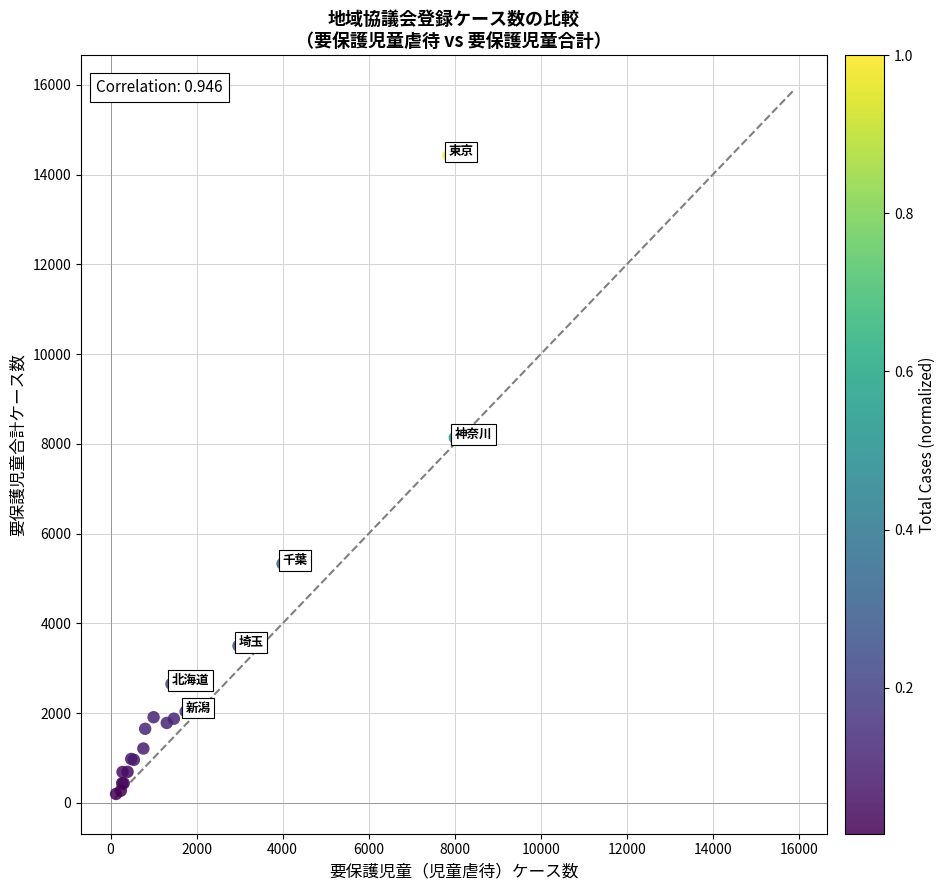

What Y value in the scatter plot is closest to 7314?

8138